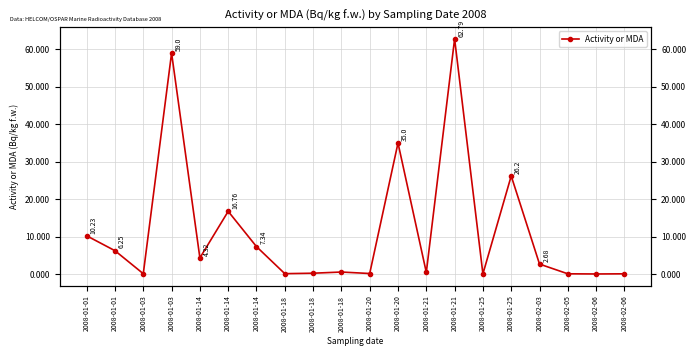

Reading left to right, extract all data points from this chart.

10.2	6.2	0.1	59.0	4.3	16.8	7.3	0.1	0.2	0.6	0.2	35.0	0.5	62.8	0.1	26.2	2.7	0.1	0.0	0.1